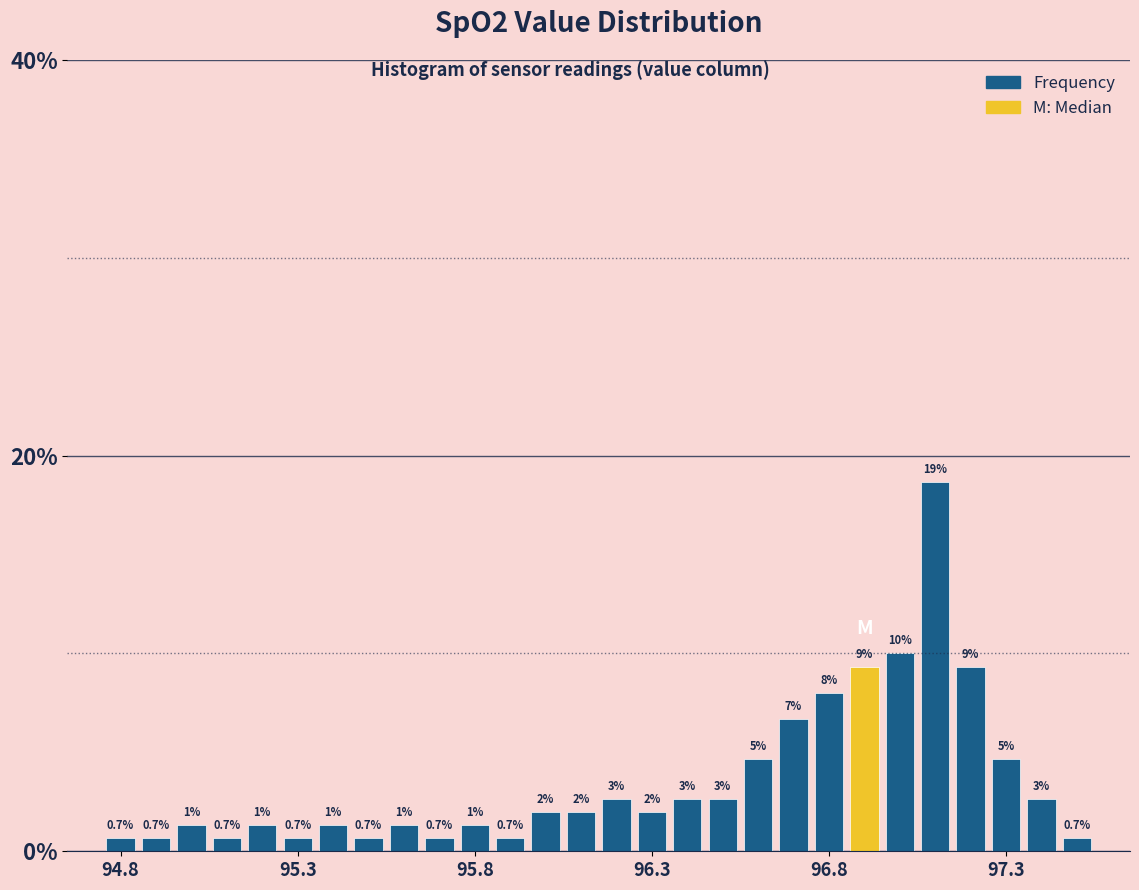

Around what value on the x-axis is the tallest bar? Give the approximate position of its centre, as read against the axis.

97.10